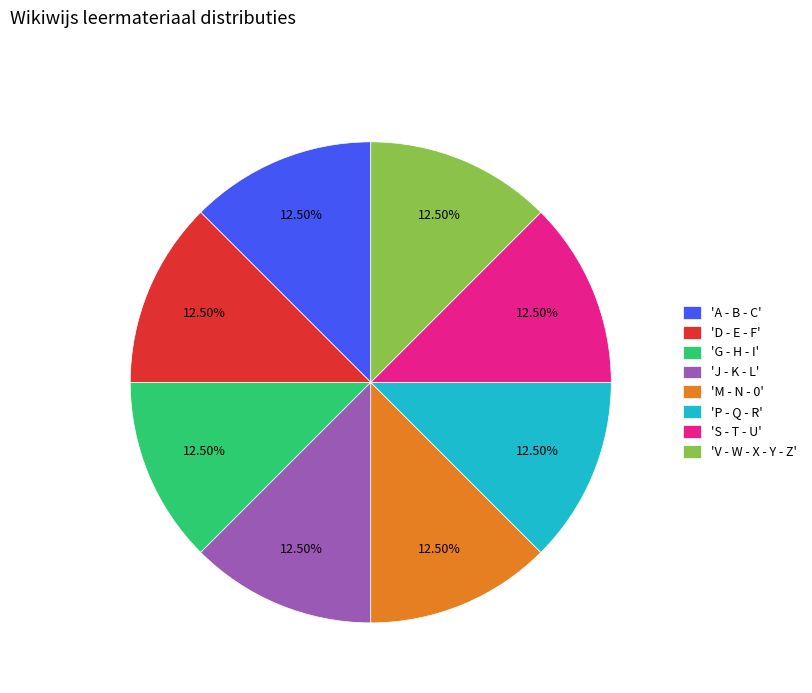

How many slices are in this pie chart?

8